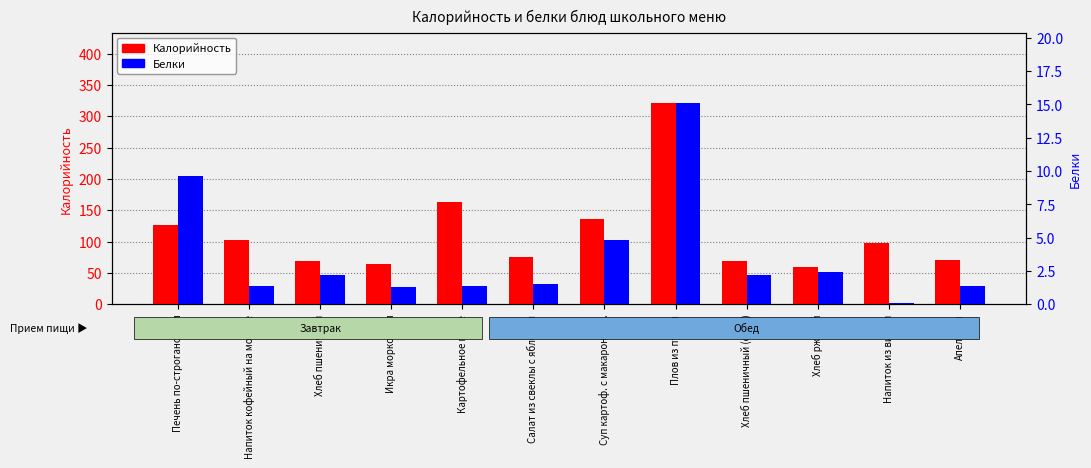

How many bars are there in total?

24